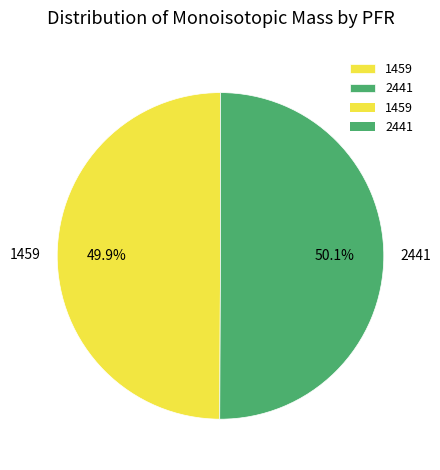

Combined, do 1459 and 2441 account for over 50%?

Yes